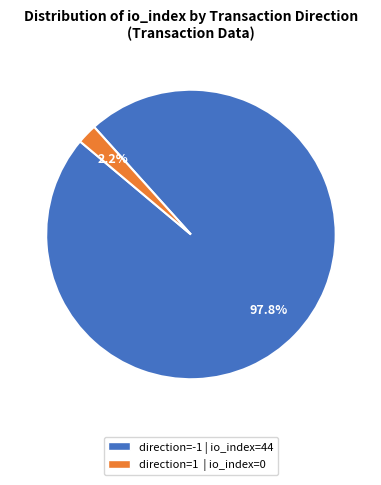

Count the number of slices in the pie.

2